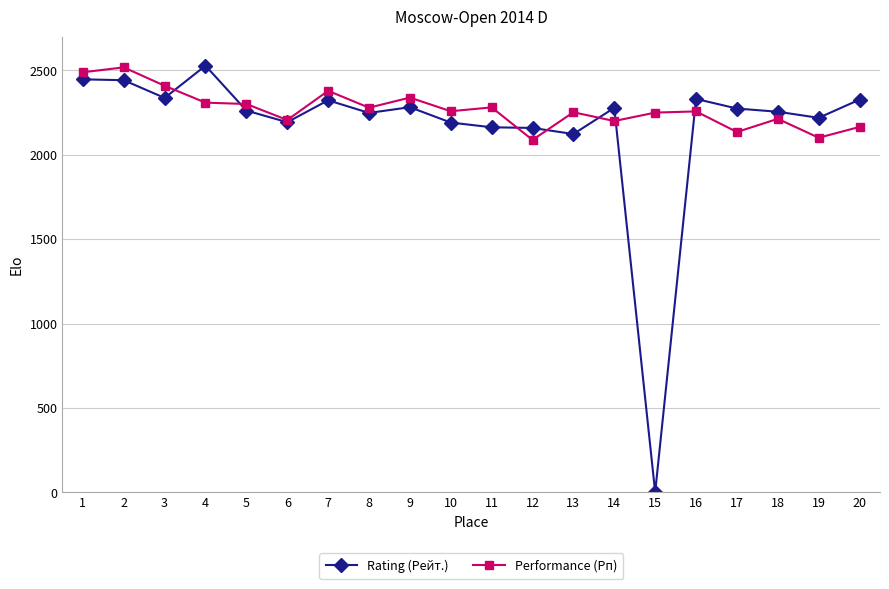

How many categories are shown in the chart?

20